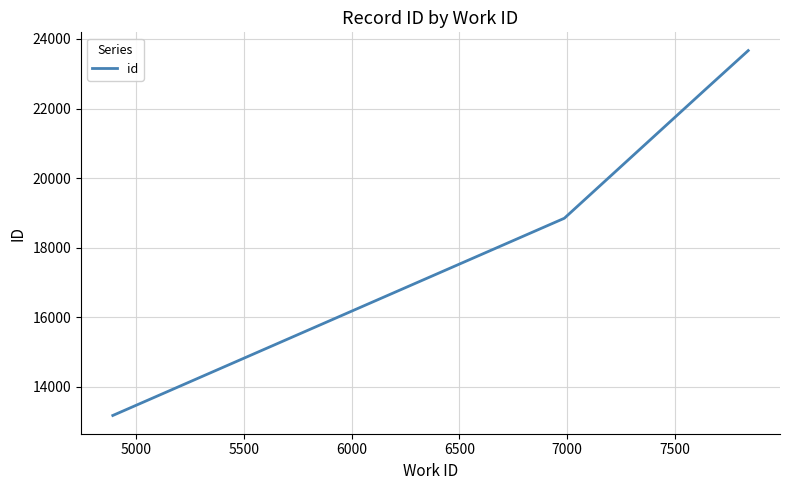

What is the maximum value shown in the chart?

23665